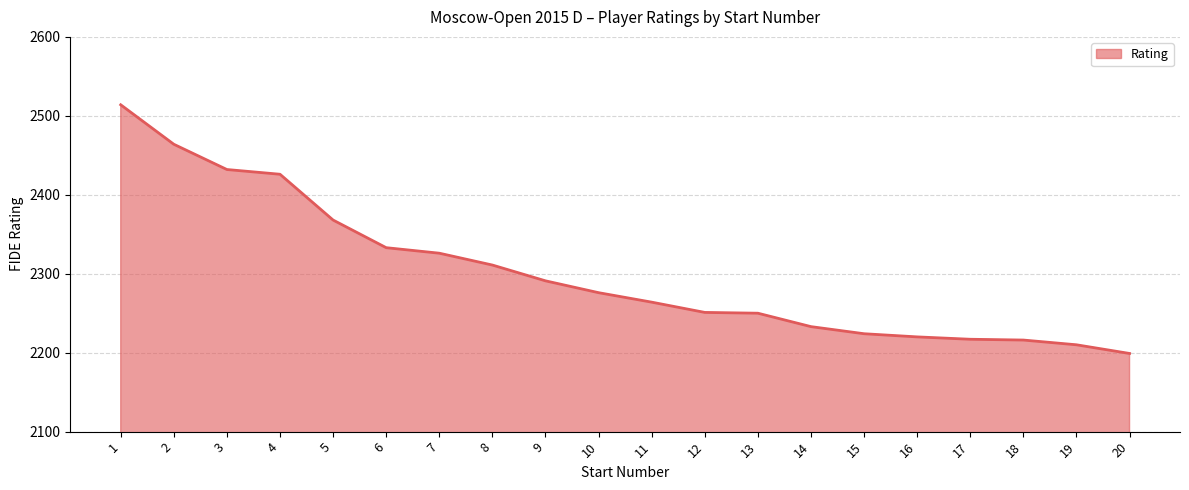

What is the greatest value displayed?

2514